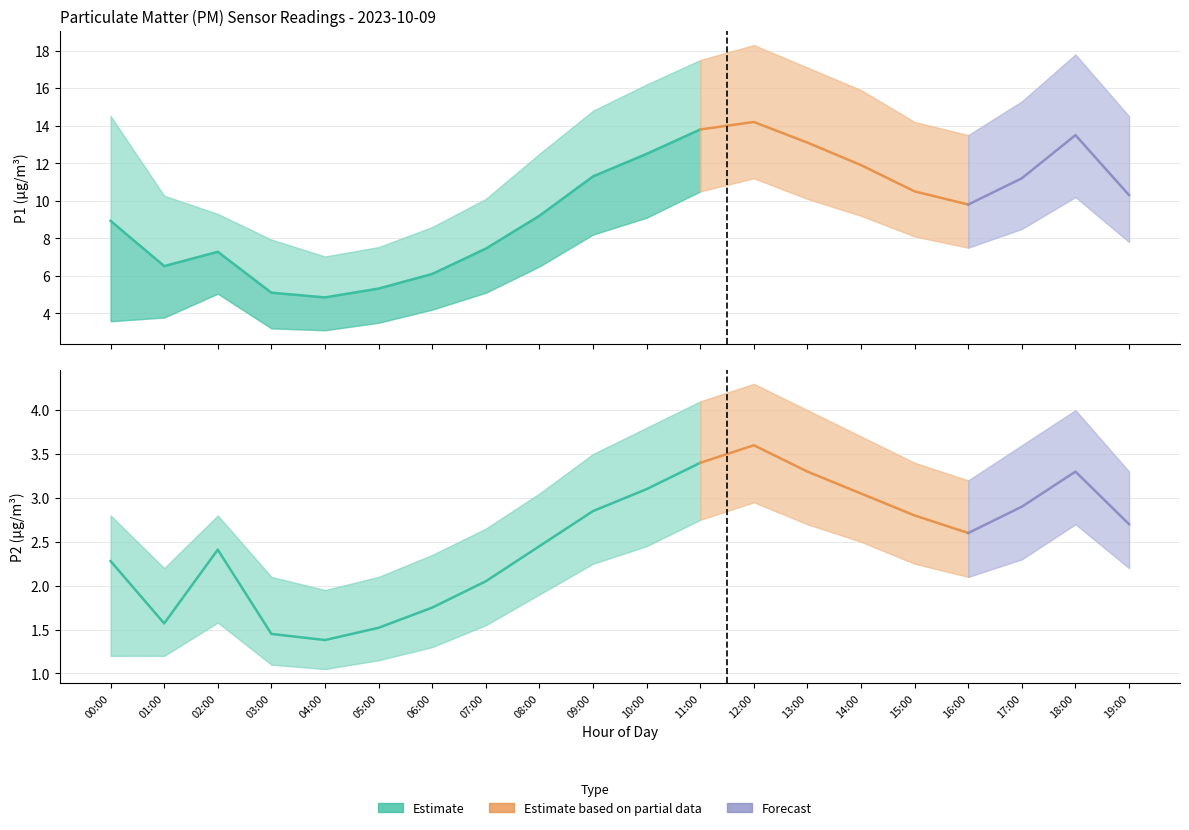

What is the label of the 17th point from the left?

16:00